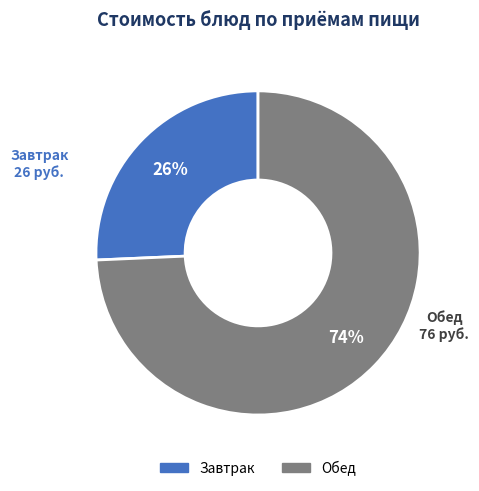

Is there any slice that represents more than half of the pie?

Yes